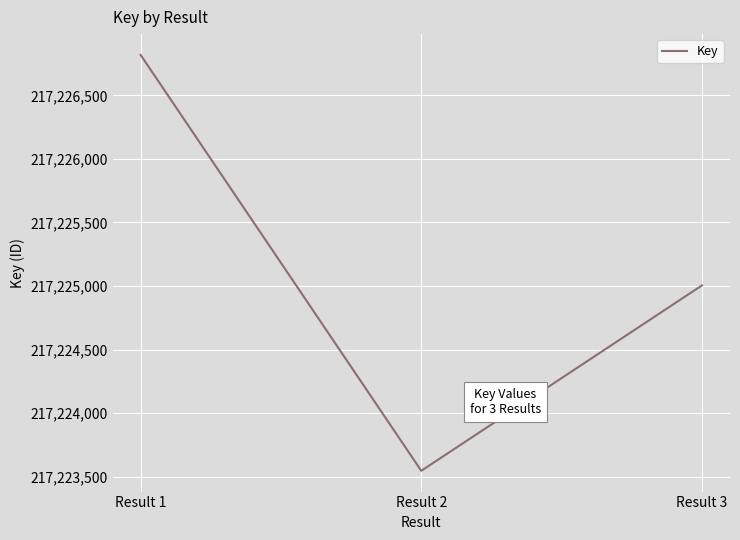

At which label is the value closest to 217225182?

Result 3